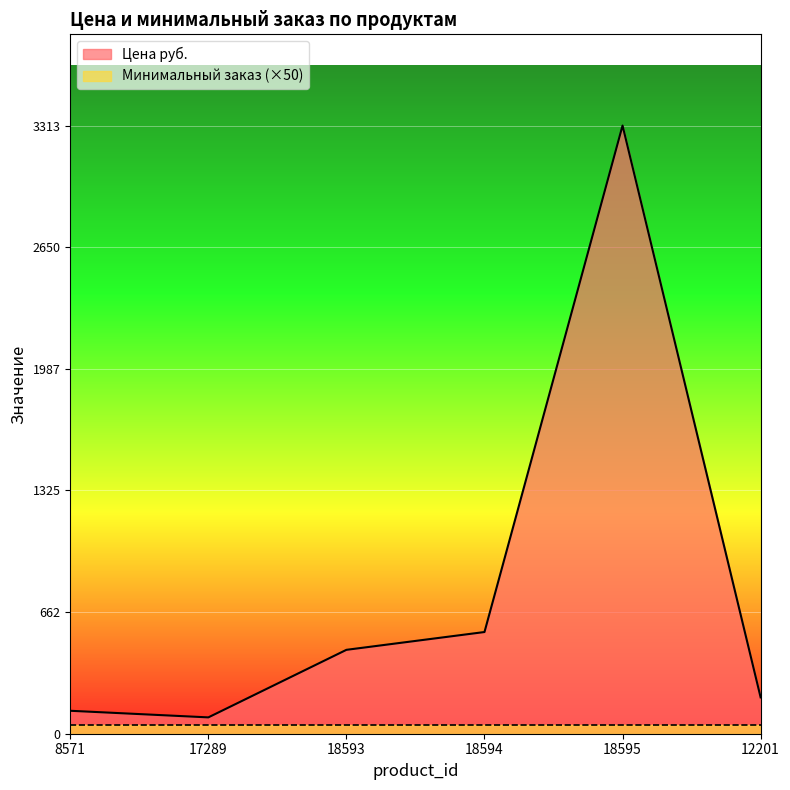

True or false: the data has more than 1 interior local peaks.

False